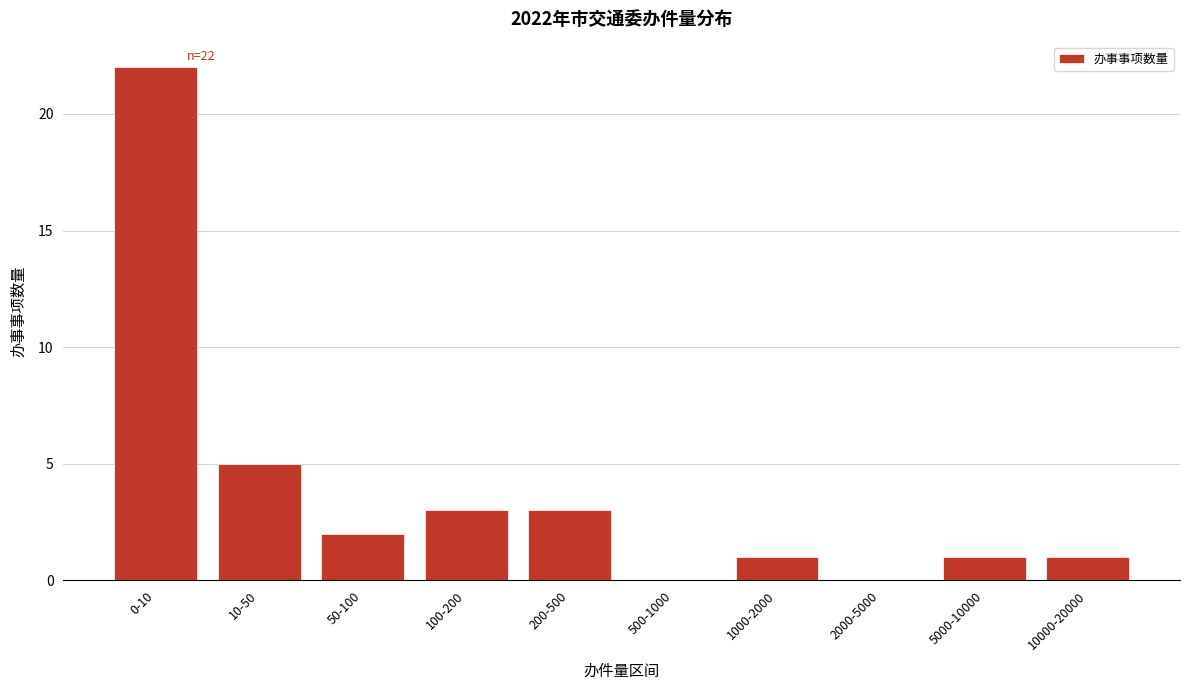

Reading left to right, list all the values displayed in this chart.

0-10=22	10-50=5	50-100=2	100-200=3	200-500=3	500-1000=0	1000-2000=1	2000-5000=0	5000-10000=1	10000-20000=1